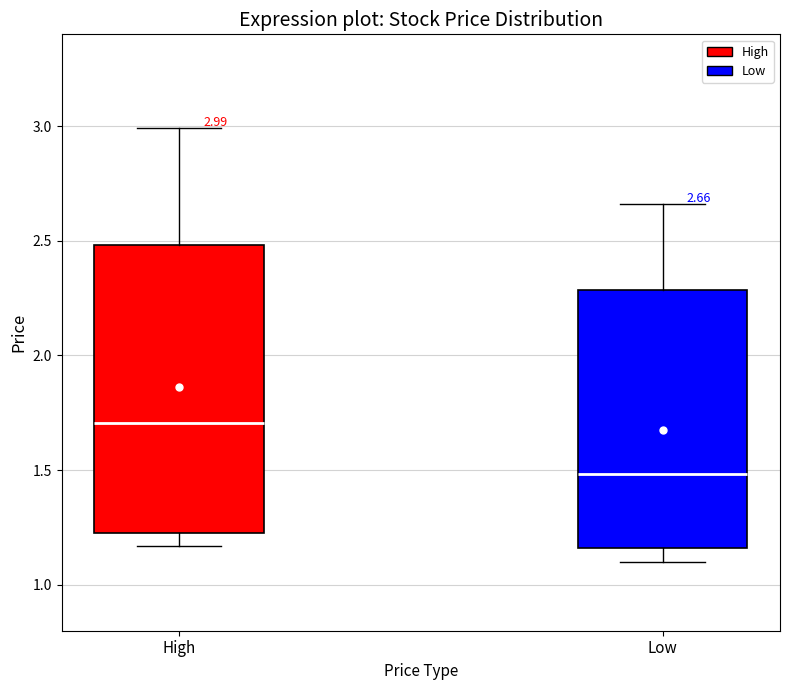

Comparing the boxes themselves (not the whiskers), which one is the tallest?

High